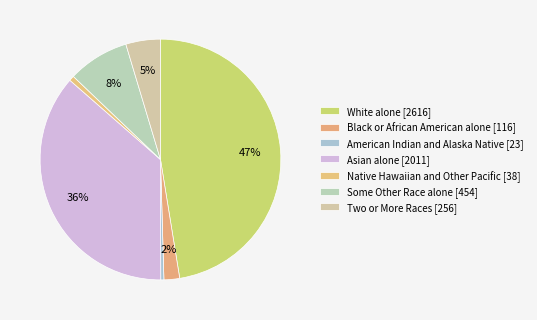

Which slice is the smallest?

American Indian and Alaska Native